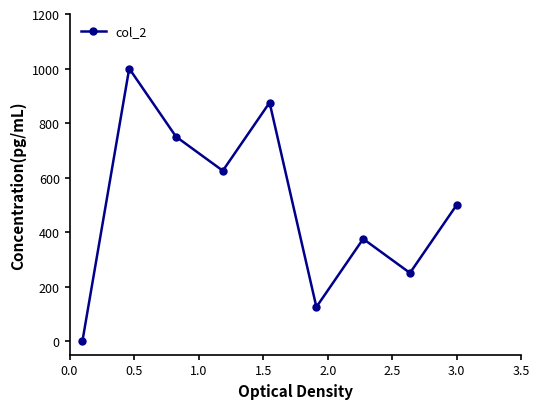

How many interior local valleys (lower than both neighbors) does the data have?

3